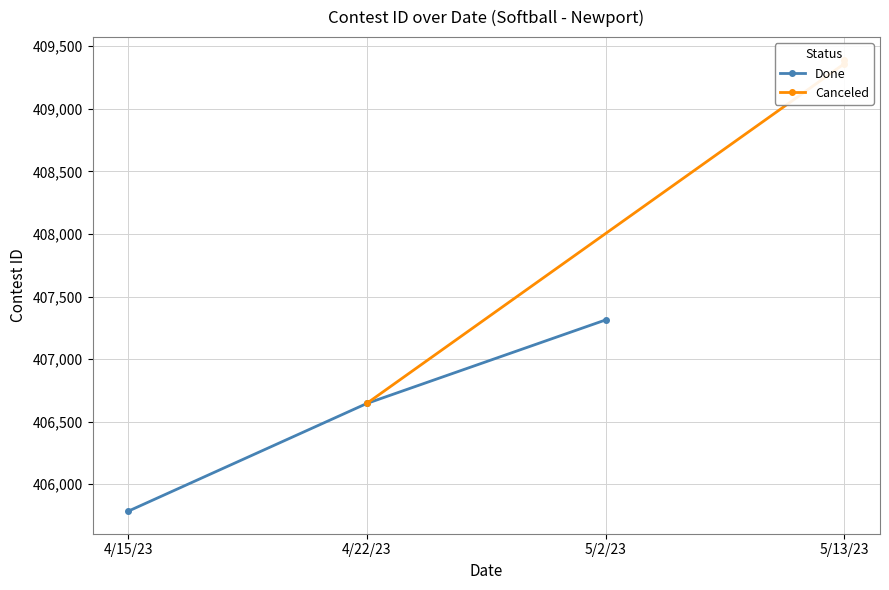

What is the maximum value for Done?

407313